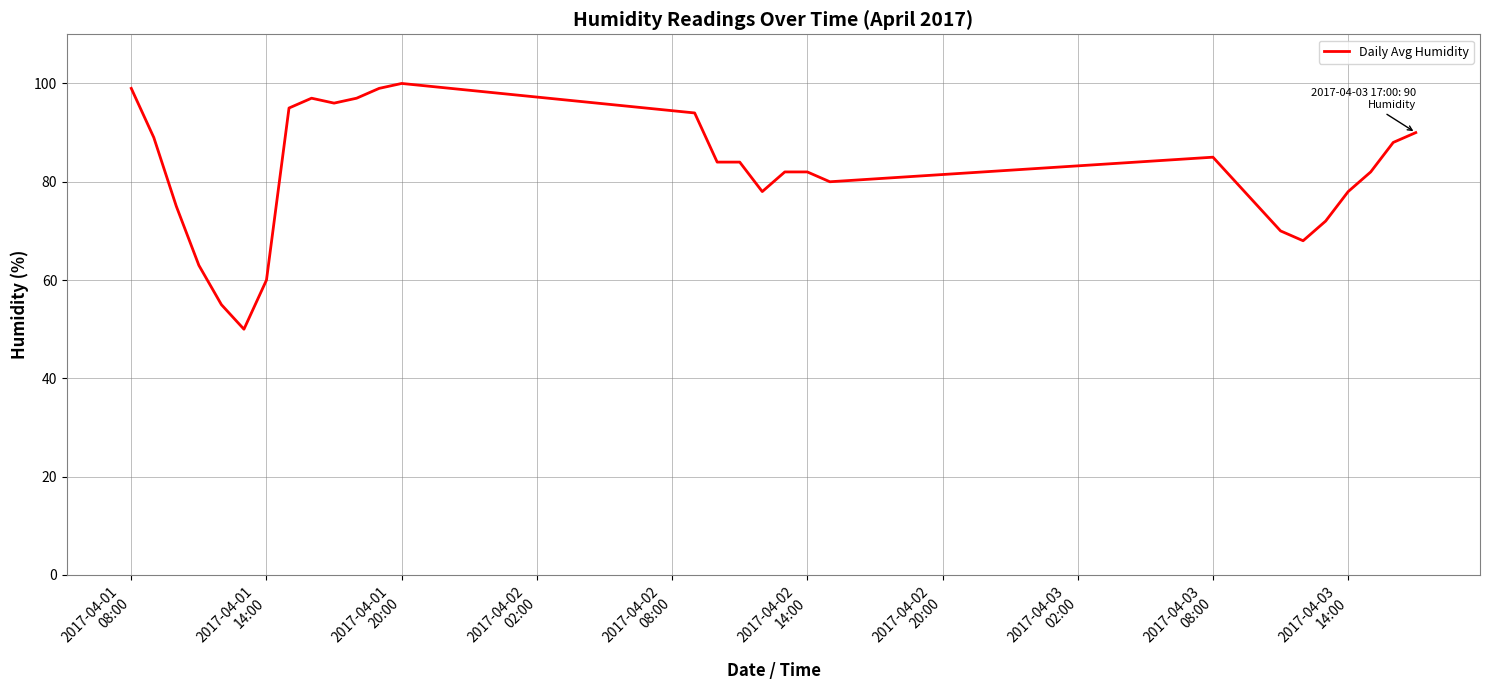

What is the minimum value shown in the chart?

50